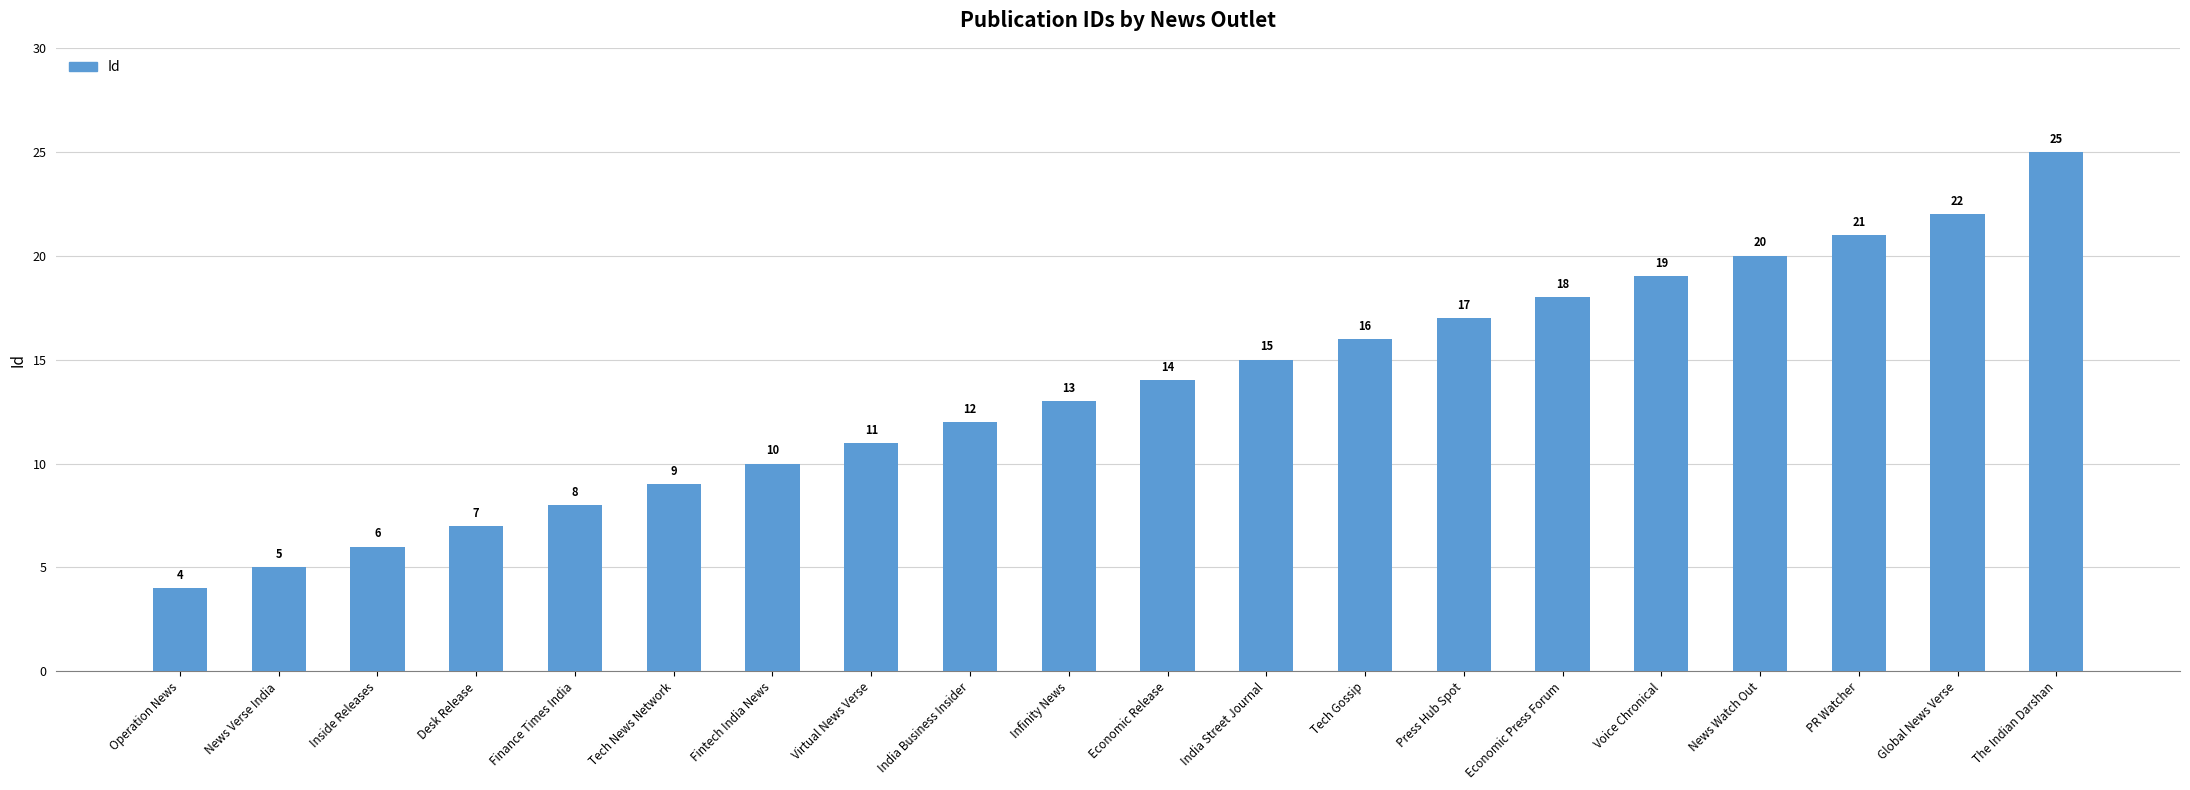

Rank the categories by value from lowest to highest.

Operation News, News Verse India, Inside Releases, Desk Release, Finance Times India, Tech News Network, Fintech India News, Virtual News Verse, India Business Insider, Infinity News, Economic Release, India Street Journal, Tech Gossip, Press Hub Spot, Economic Press Forum, Voice Chronical, News Watch Out, PR Watcher, Global News Verse, The Indian Darshan